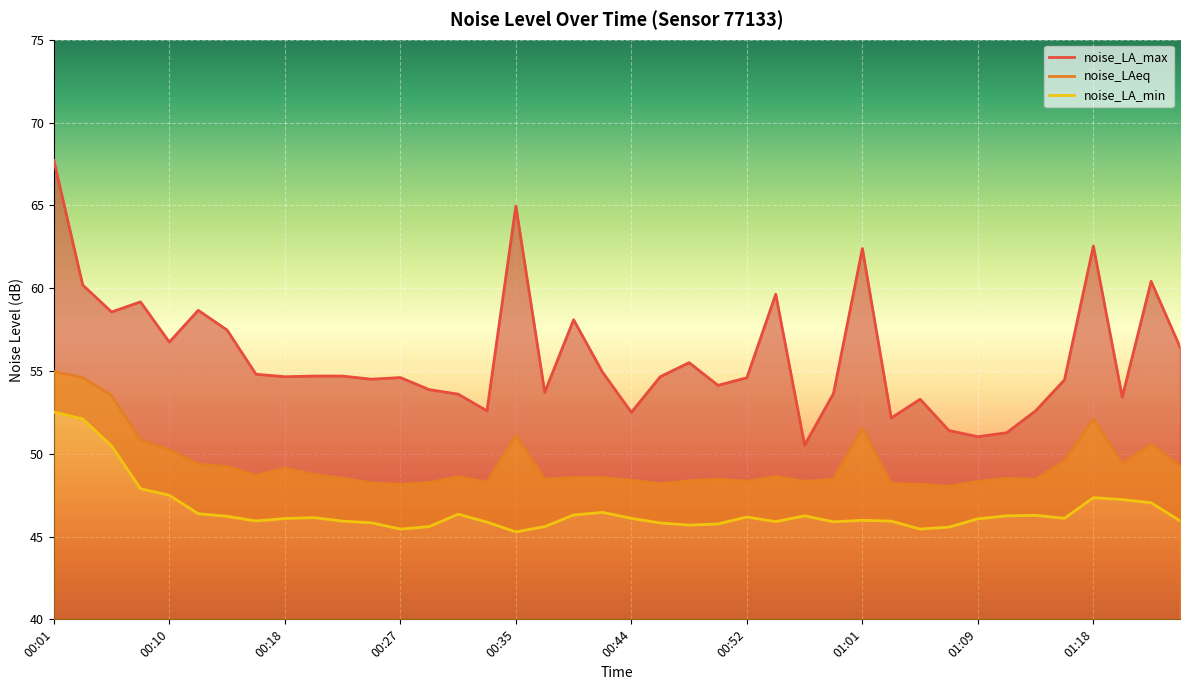

What is the average value of the noise_LA_max series?

55.9